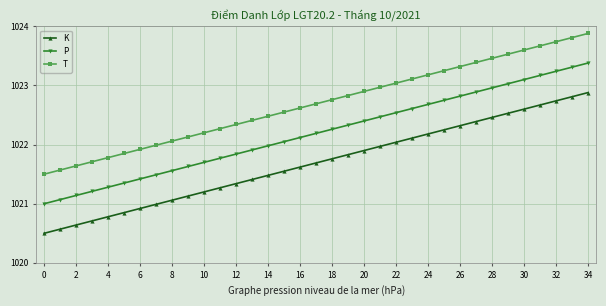

What is the maximum value shown in the chart?

1023.9